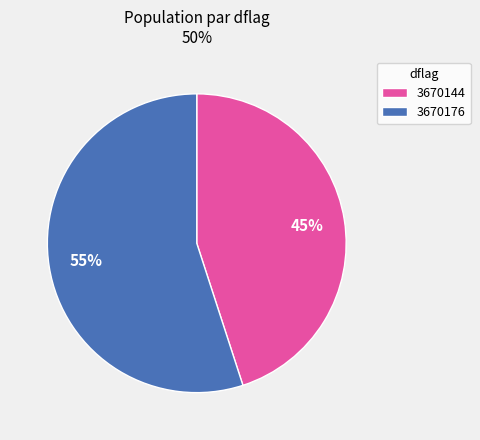

To the nearest percent, what percentage of the pie is 3670144?

45%